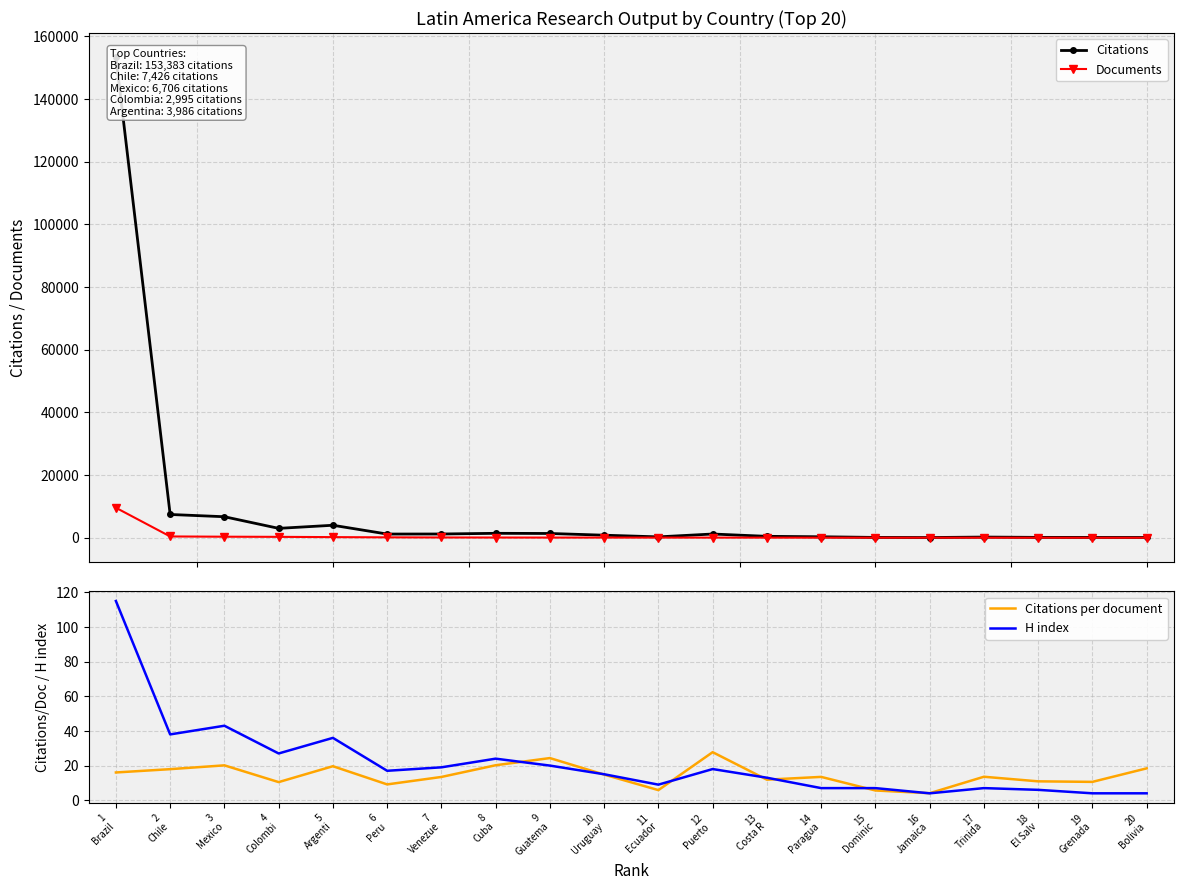

What is the sum of the Citations per document values at 4
Colombi and 10
Uruguay?

25.3